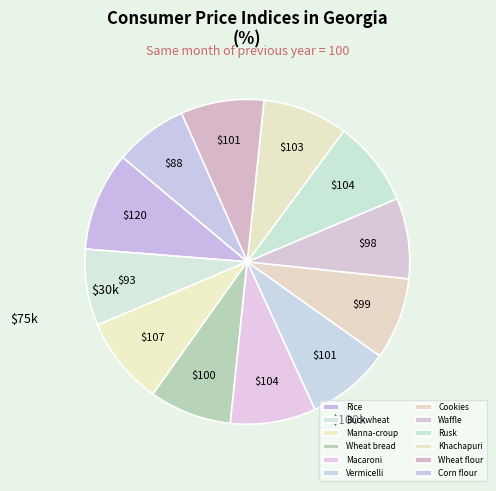

How many slices are in this pie chart?

12